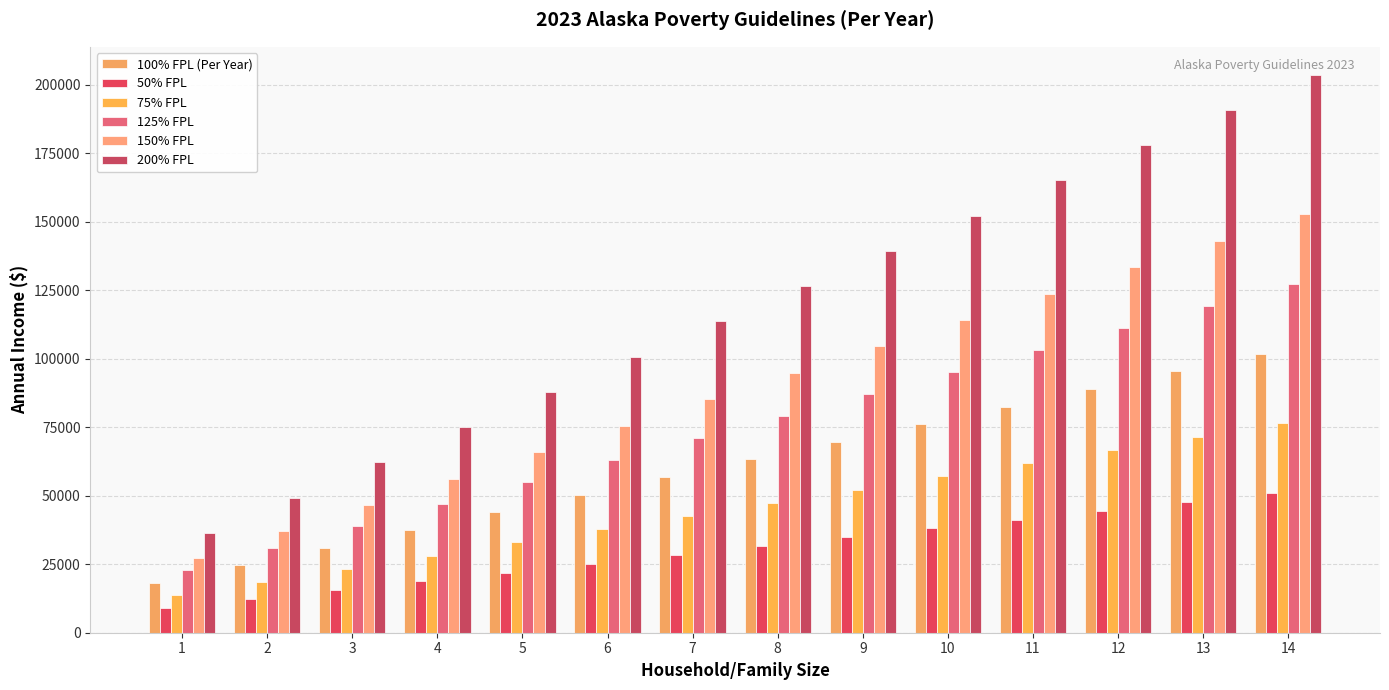

Reading left to right, list all the values displayed in this chart.

100% FPL (Per Year): 1=18210.0	2=24640.0	3=31070.0	4=37500.0	5=43930.0	6=50360.0	7=56790.0	8=63220.0	9=69650.0	10=76080.0	11=82510.0	12=88940.0	13=95370.0	14=101800.0
50% FPL: 1=9105.0	2=12320.0	3=15535.0	4=18750.0	5=21965.0	6=25180.0	7=28395.0	8=31610.0	9=34825.0	10=38040.0	11=41255.0	12=44470.0	13=47685.0	14=50900.0
75% FPL: 1=13657.5	2=18480.0	3=23302.5	4=28125.0	5=32947.5	6=37770.0	7=42592.5	8=47415.0	9=52237.5	10=57060.0	11=61882.5	12=66705.0	13=71527.5	14=76350.0
125% FPL: 1=22762.5	2=30800.0	3=38837.5	4=46875.0	5=54912.5	6=62950.0	7=70987.5	8=79025.0	9=87062.5	10=95100.0	11=103137.5	12=111175.0	13=119212.5	14=127250.0
150% FPL: 1=27315.0	2=36960.0	3=46605.0	4=56250.0	5=65895.0	6=75540.0	7=85185.0	8=94830.0	9=104475.0	10=114120.0	11=123765.0	12=133410.0	13=143055.0	14=152700.0
200% FPL: 1=36420.0	2=49280.0	3=62140.0	4=75000.0	5=87860.0	6=100720.0	7=113580.0	8=126440.0	9=139300.0	10=152160.0	11=165020.0	12=177880.0	13=190740.0	14=203600.0